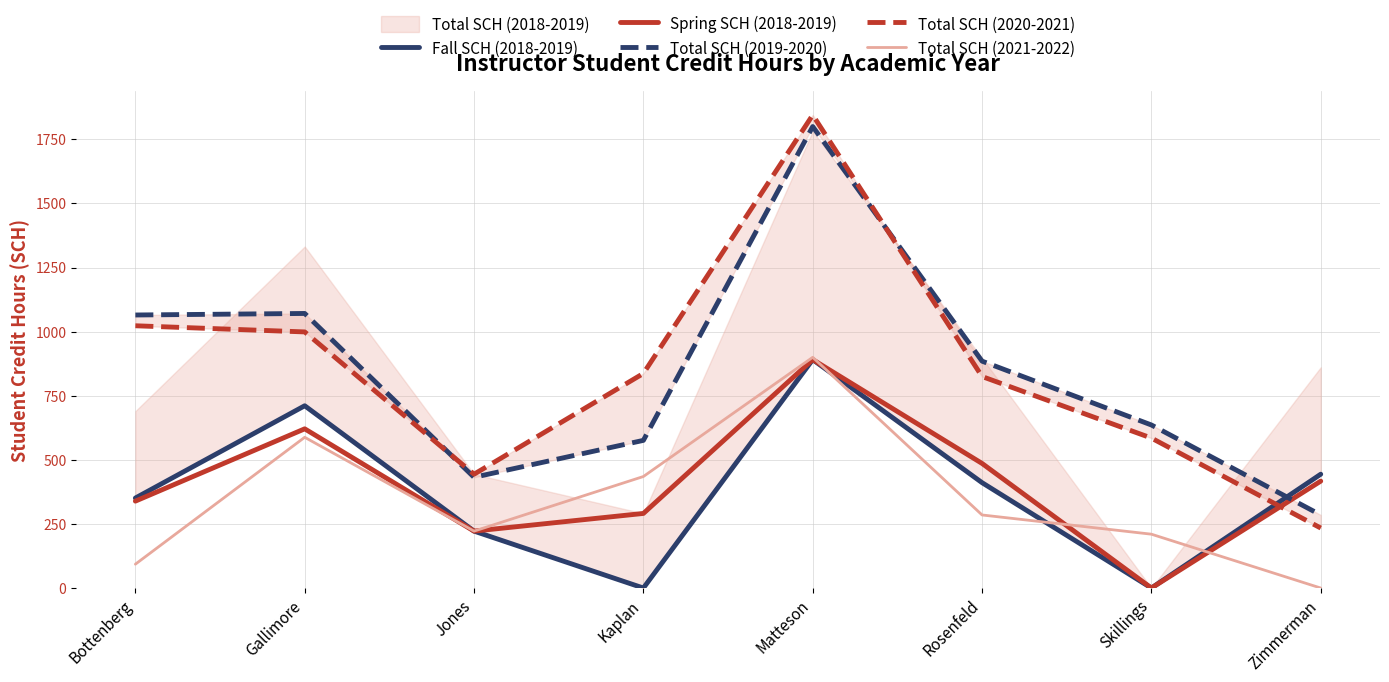

At Skillings, list the series in order from largest to smallest.

Total SCH (2019-2020), Total SCH (2020-2021), Total SCH (2021-2022), Fall SCH (2018-2019), Spring SCH (2018-2019)